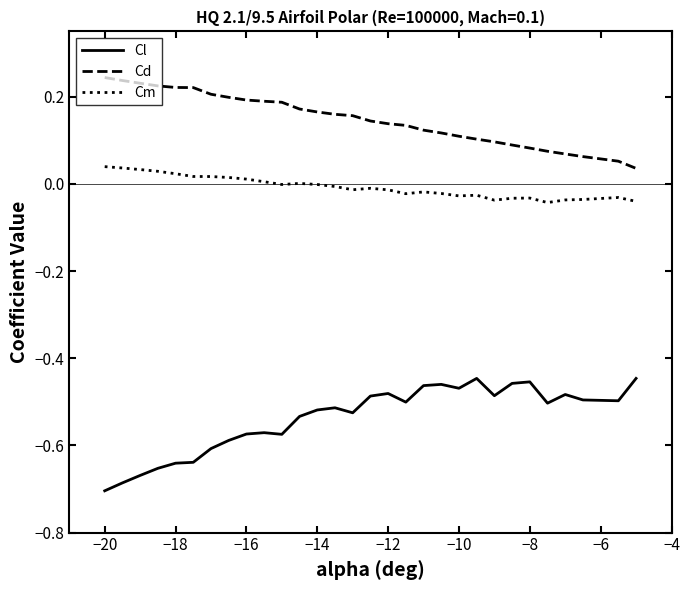

True or false: Cm and Cd cross at least once.

False